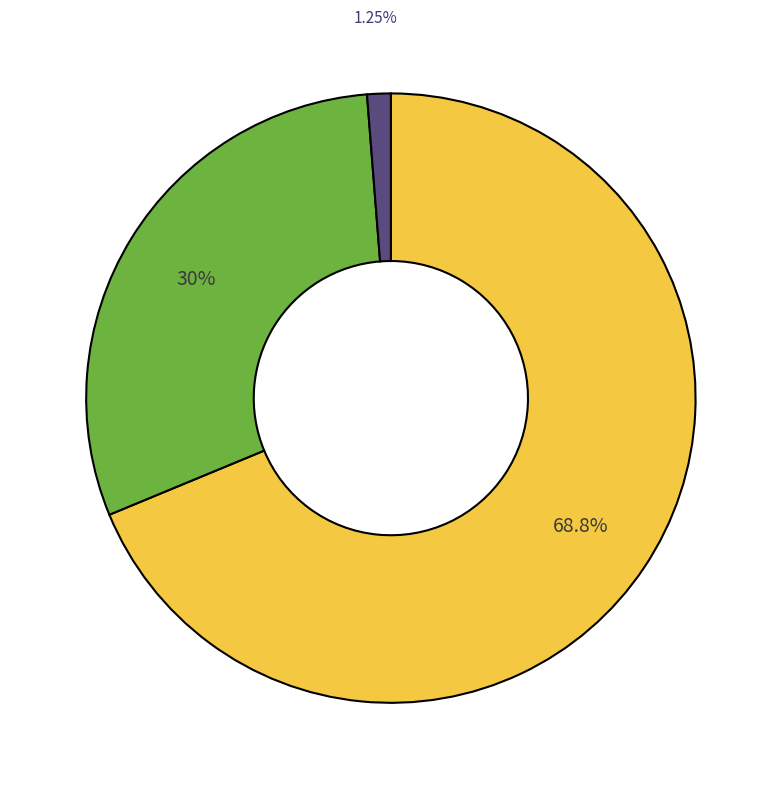

Is there a majority slice in this chart?

Yes